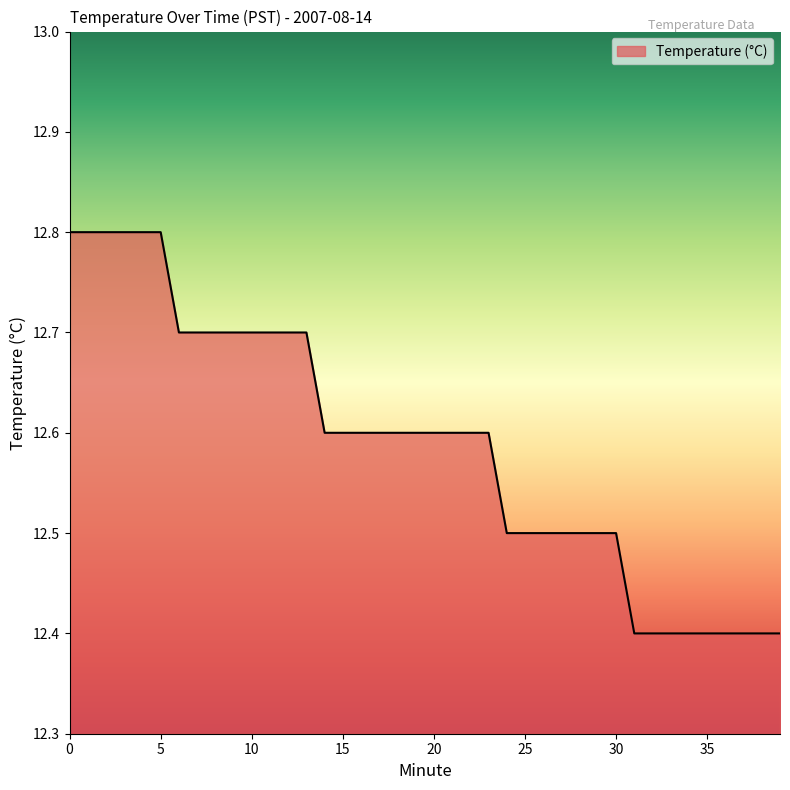

What is the difference between the maximum and minimum values?

0.4